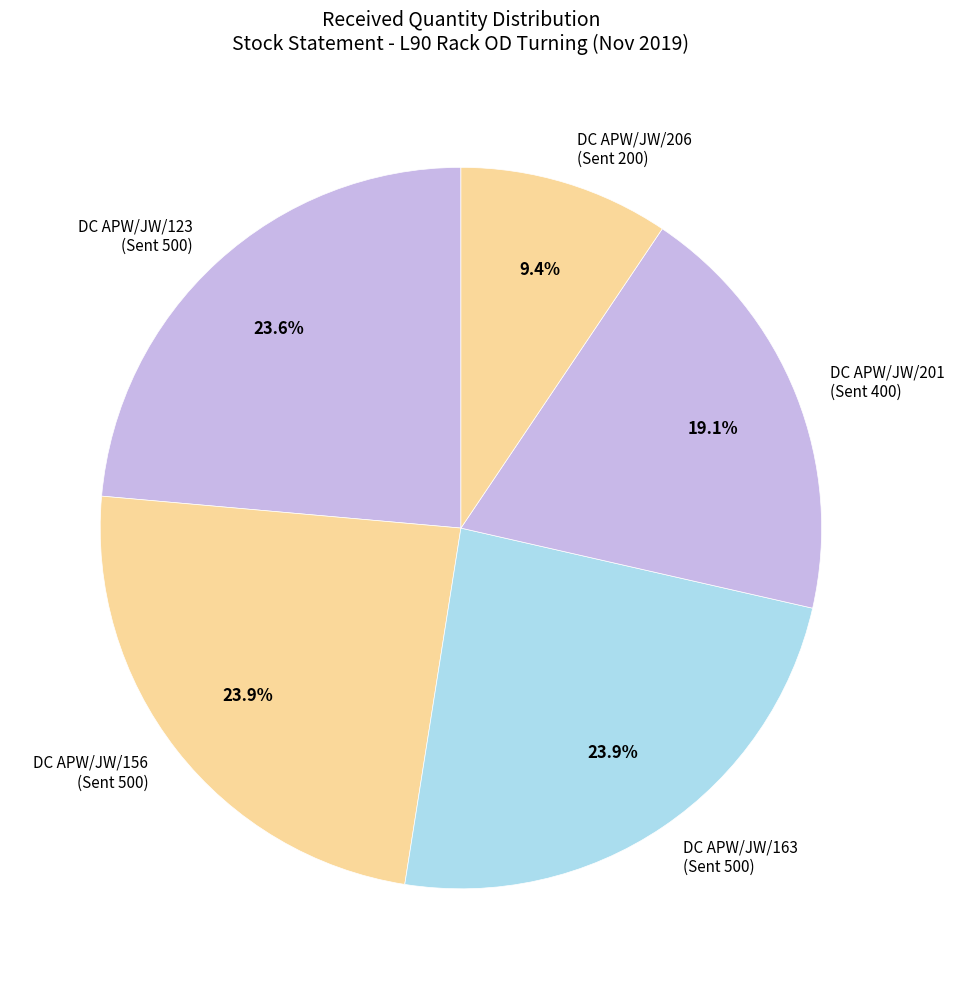

Count the number of slices in the pie.

5